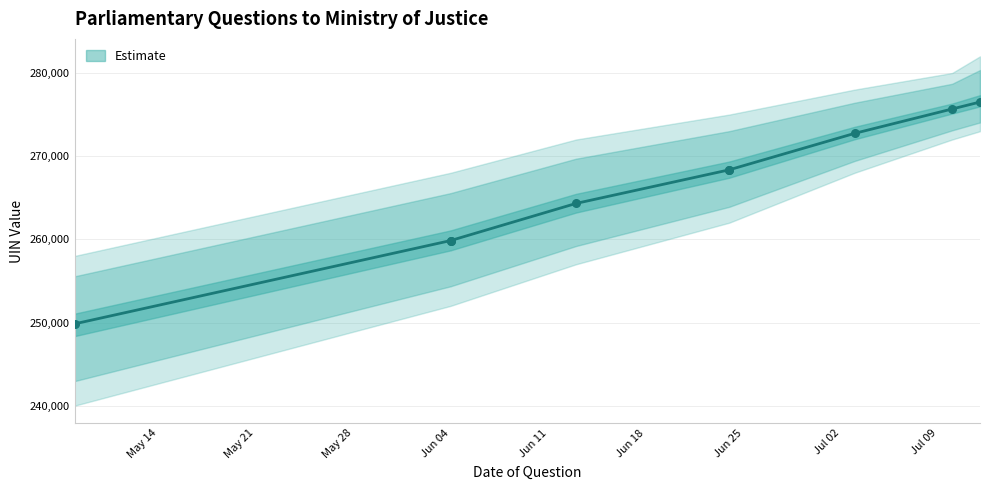

Which has a higher value, 2019-06-04 or 2019-07-10?

2019-07-10